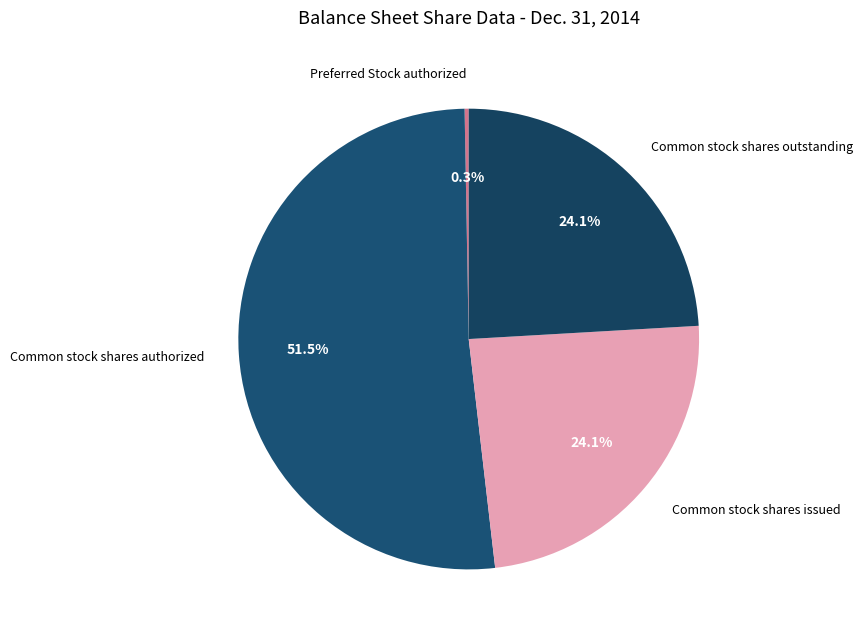

True or false: Common stock shares outstanding accounts for 24% of the total.

True